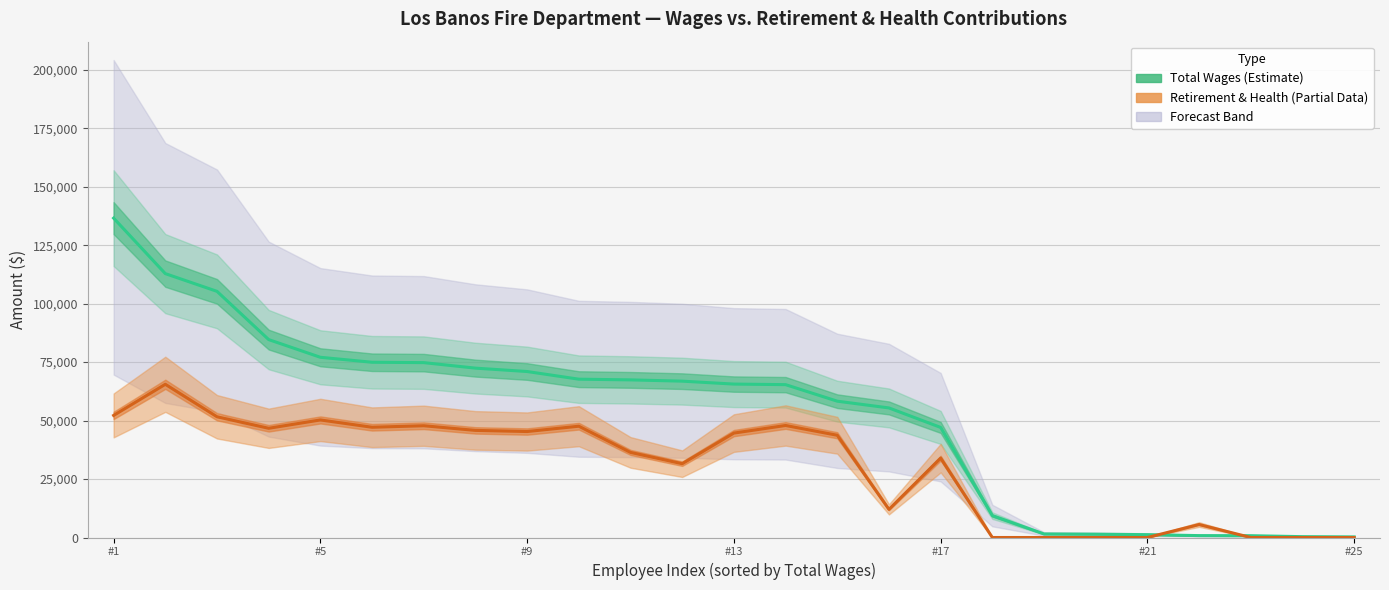

Which category has the highest value in the Total Wages series?

#1